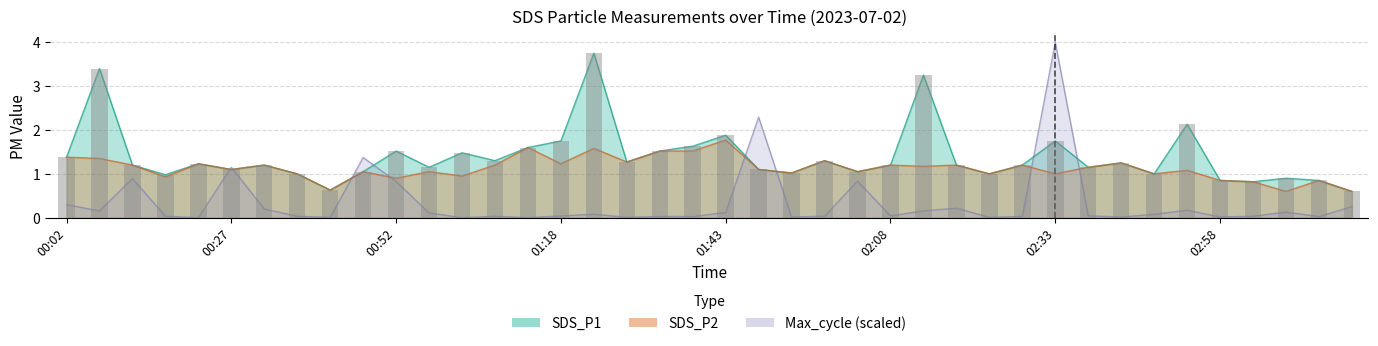

How many data points in Max_cycle_scaled are above 0?

38